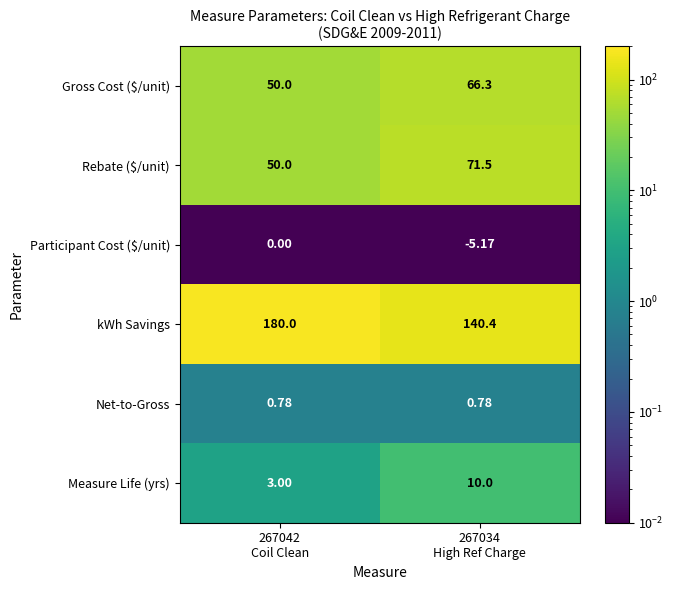

How many distinct data groups are displayed?

6